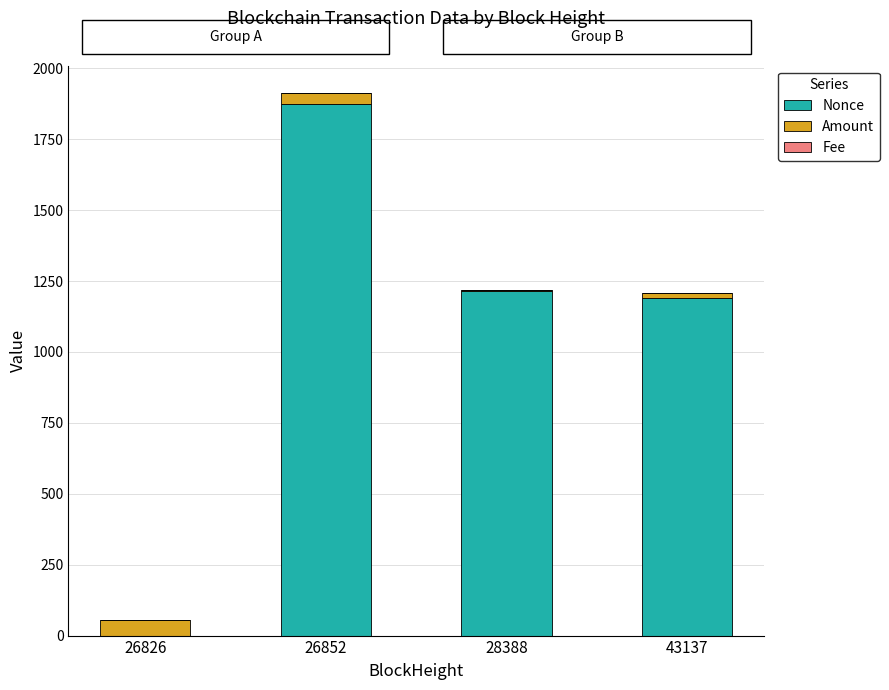

At which category is the sum across all series the highest?

26852